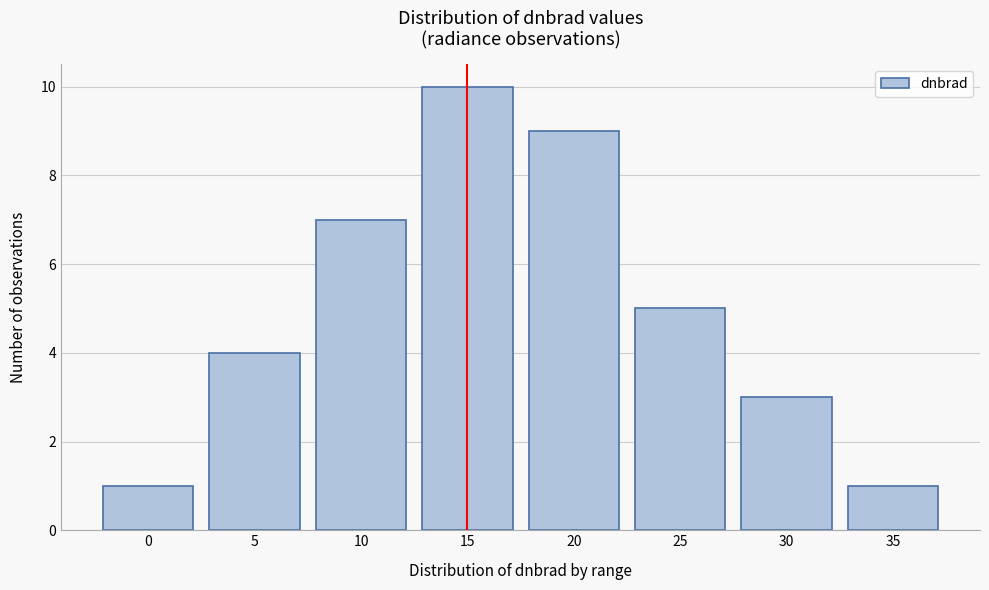

Reading right to left, list all the values displayed in this chart.

1	3	5	9	10	7	4	1